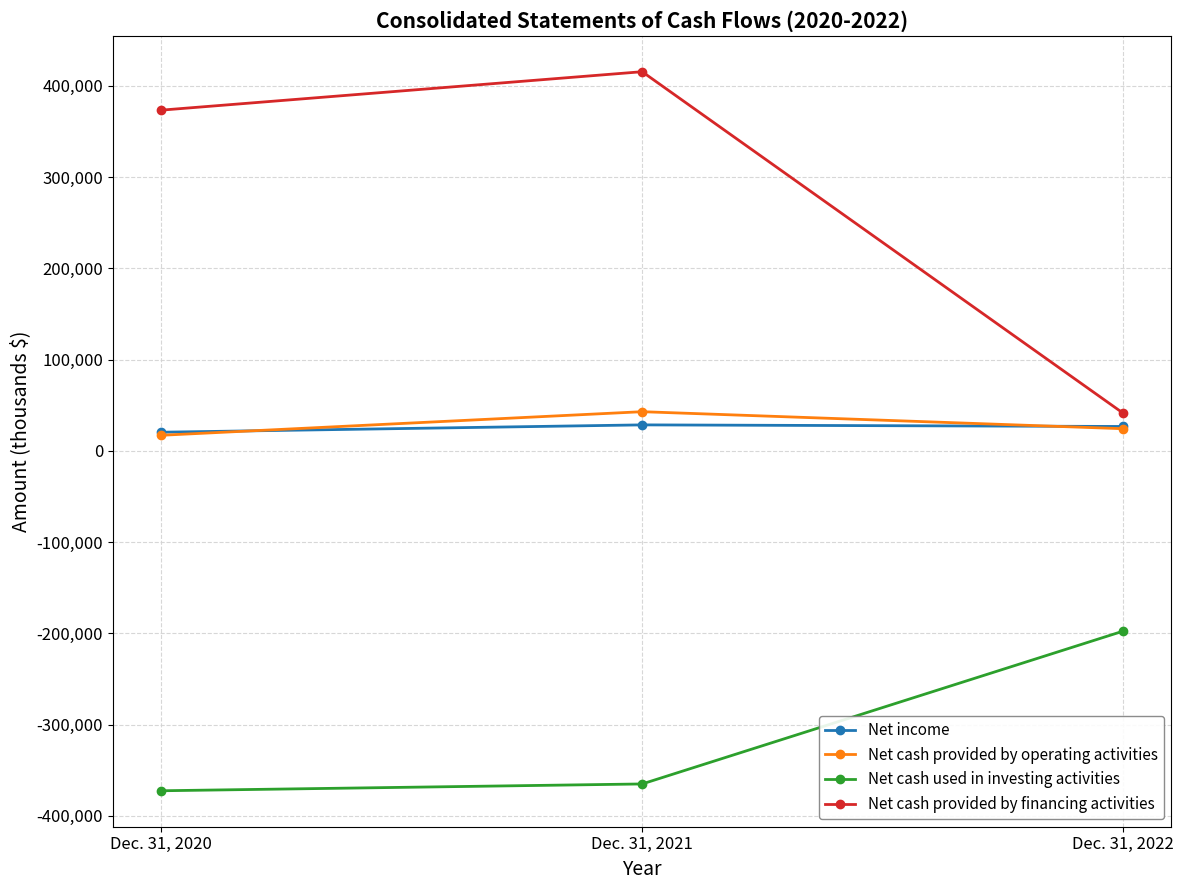

The Net cash used in investing activities series shows -197596 at Dec. 31, 2022. True or false?

True